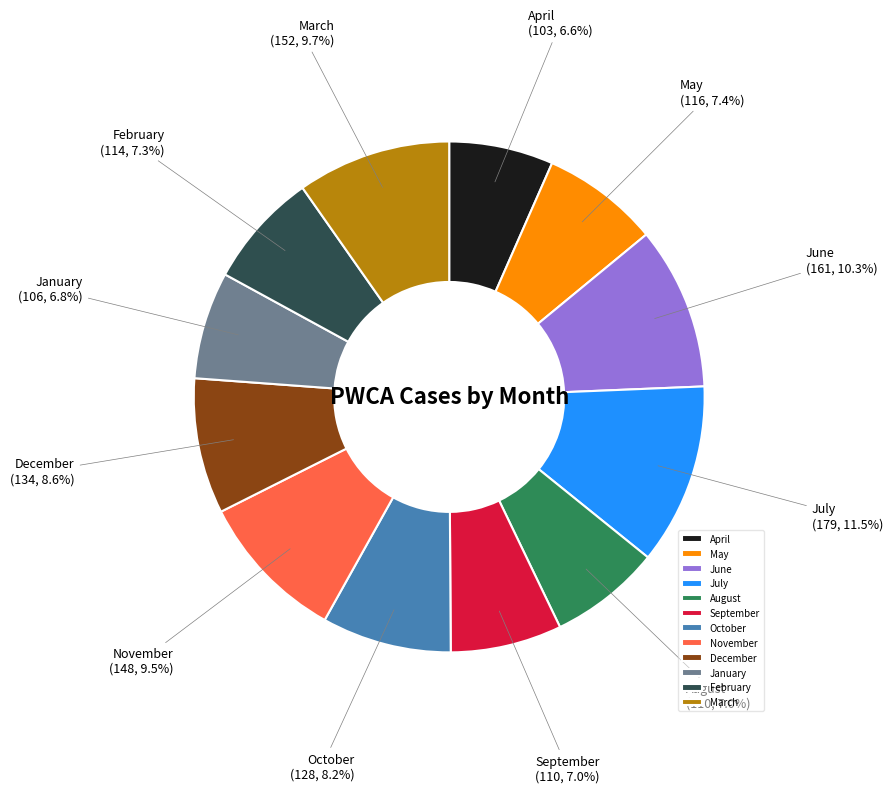

What is the ratio of the value at April to the value at February?

0.9